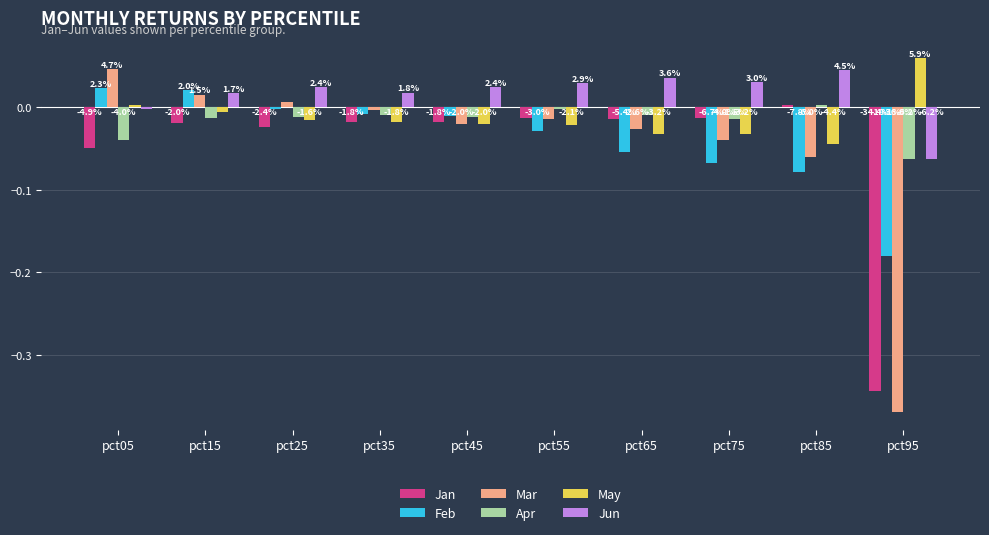

How many groups of bars are there?

10